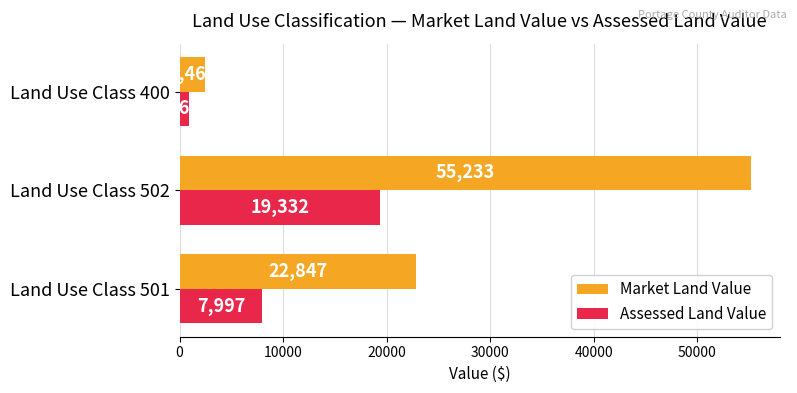

How many data points in Market Land Value are less than 22847?

1